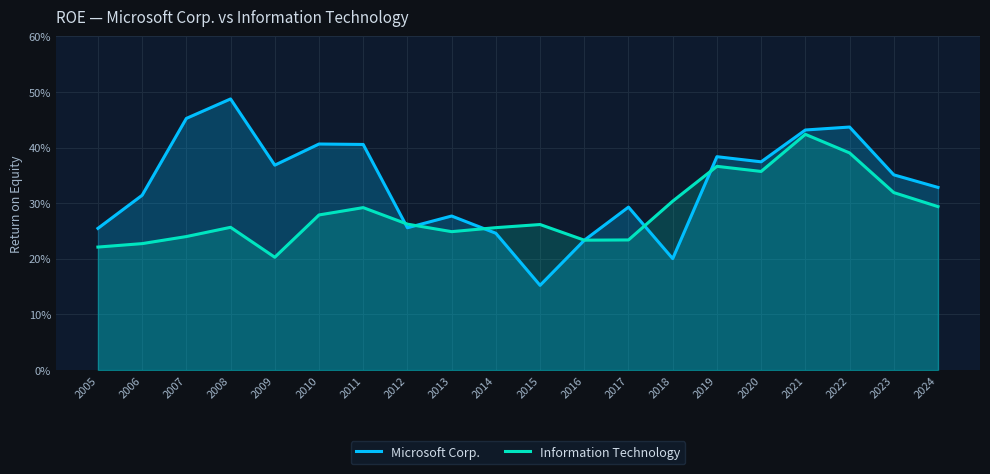

Reading left to right, transcribe all the data shown in this chart.

Microsoft Corp.: 0.3	0.3	0.5	0.5	0.4	0.4	0.4	0.3	0.3	0.2	0.2	0.2	0.3	0.2	0.4	0.4	0.4	0.4	0.4	0.3
Information Technology: 0.2	0.2	0.2	0.3	0.2	0.3	0.3	0.3	0.2	0.3	0.3	0.2	0.2	0.3	0.4	0.4	0.4	0.4	0.3	0.3